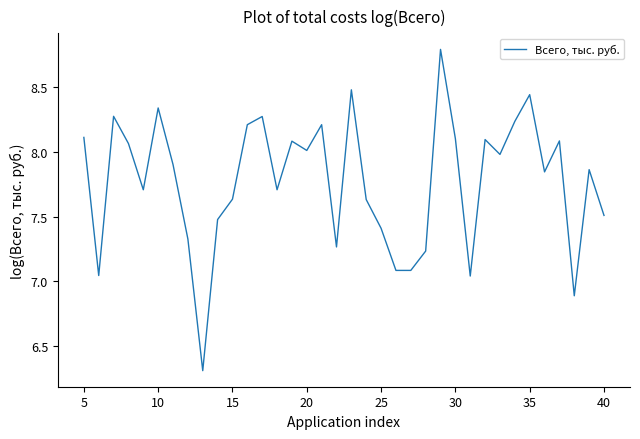

What is the greatest value displayed?

8.8